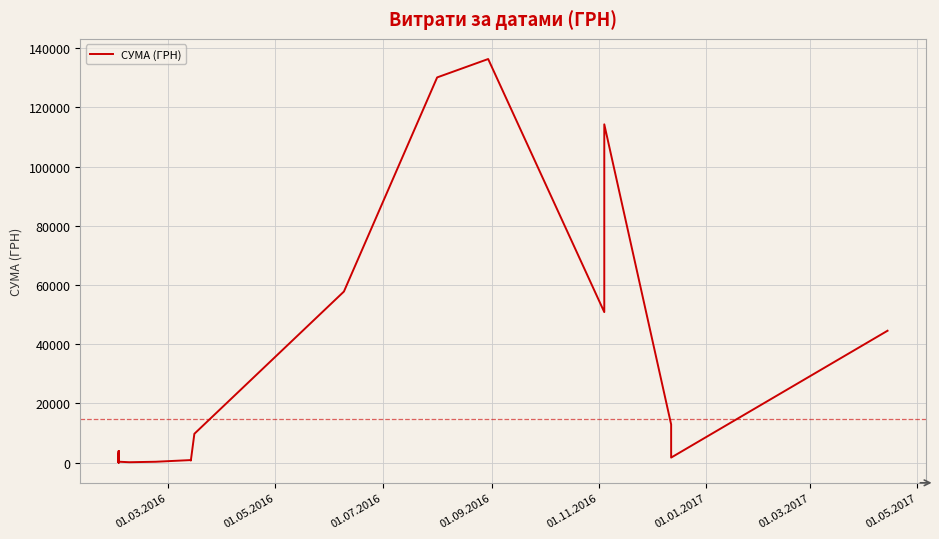

The value at 13 is -72544.4. True or false?

False